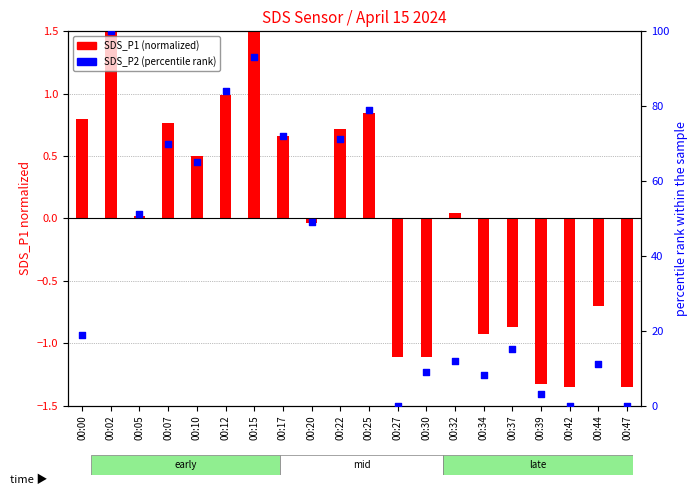

What are all the series names shown in the legend?

SDS_P1 (normalized), SDS_P2 (percentile)